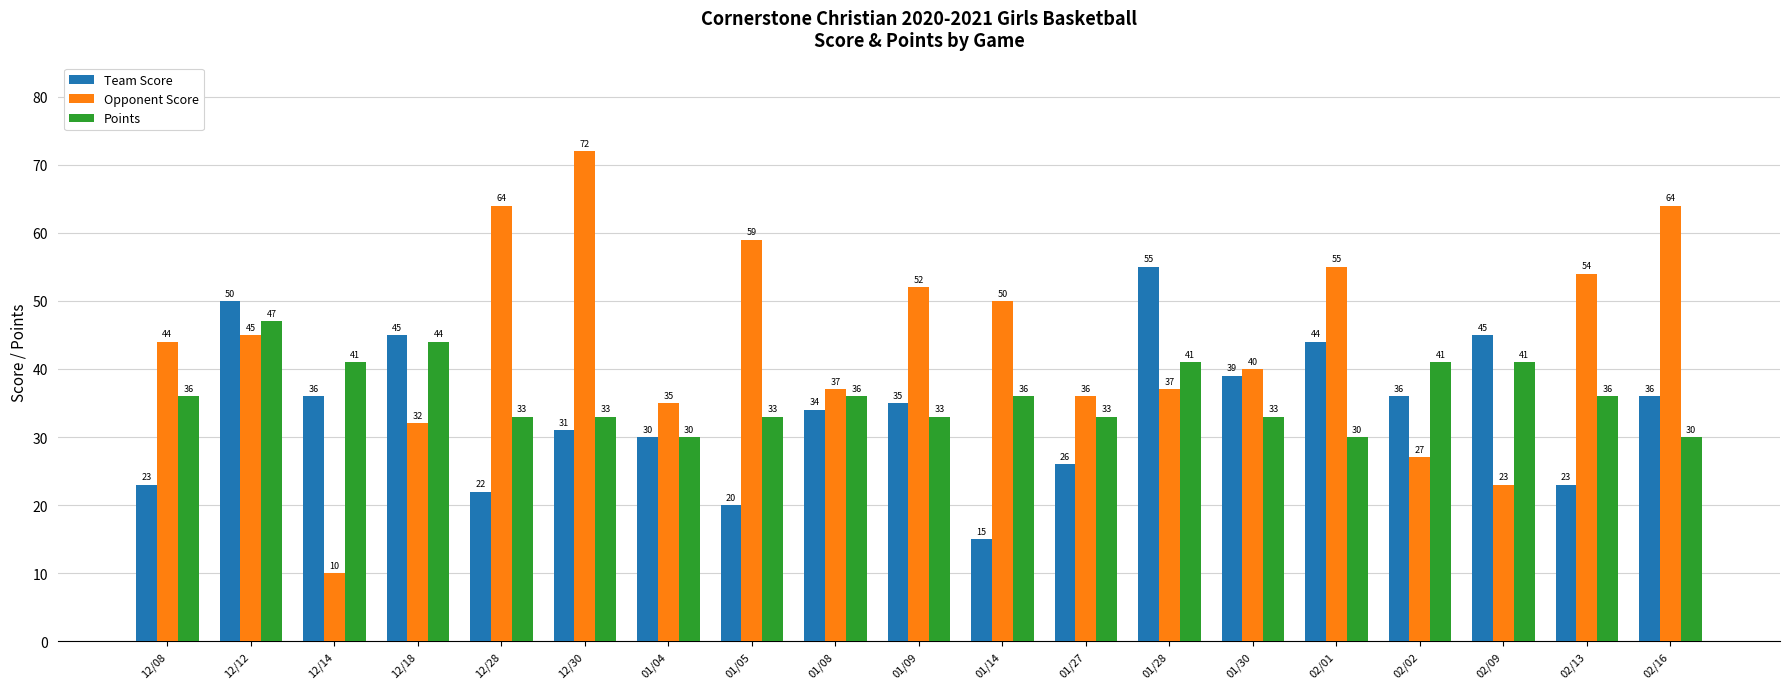

Count the number of data series in this chart.

3